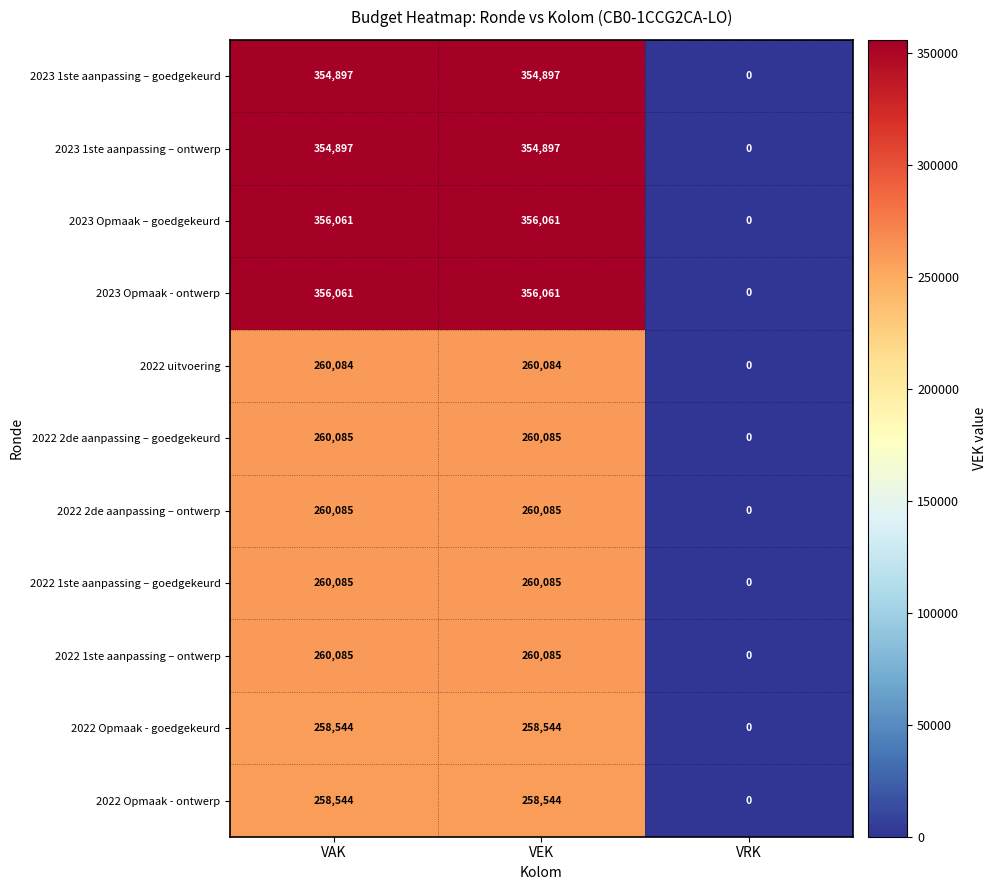

At which label does 2023 1ste aanpassing – goedgekeurd reach its minimum?

VRK